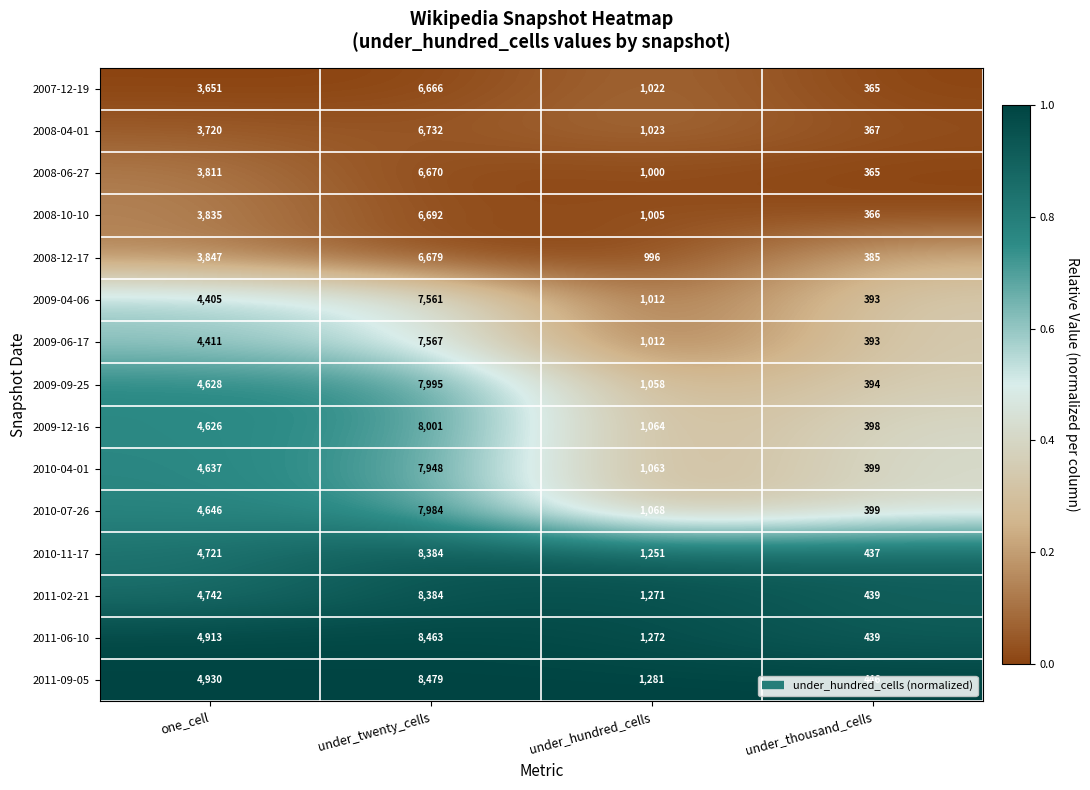

At one_cell, list the series in order from largest to smallest.

2011-09-05, 2011-06-10, 2011-02-21, 2010-11-17, 2010-07-26, 2010-04-01, 2009-09-25, 2009-12-16, 2009-06-17, 2009-04-06, 2008-12-17, 2008-10-10, 2008-06-27, 2008-04-01, 2007-12-19